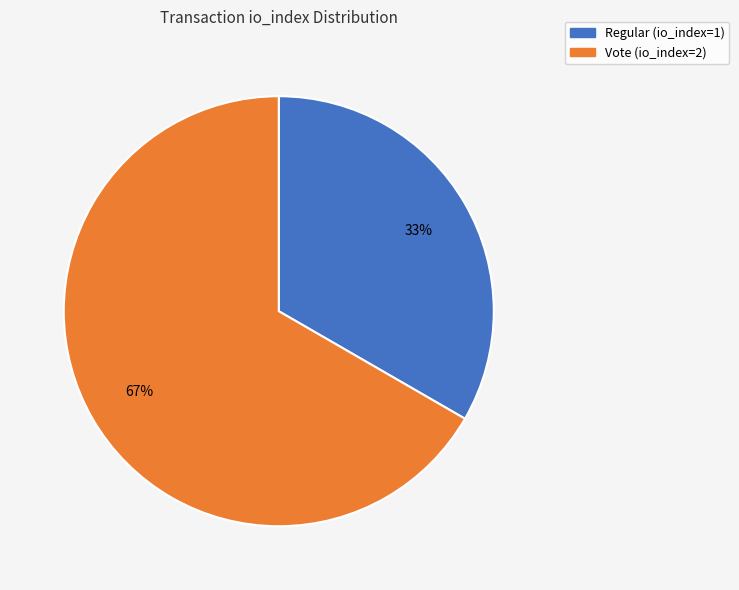

Approximately how many times larger is the value at Vote (io_index=2) compared to Regular (io_index=1)?

2.0